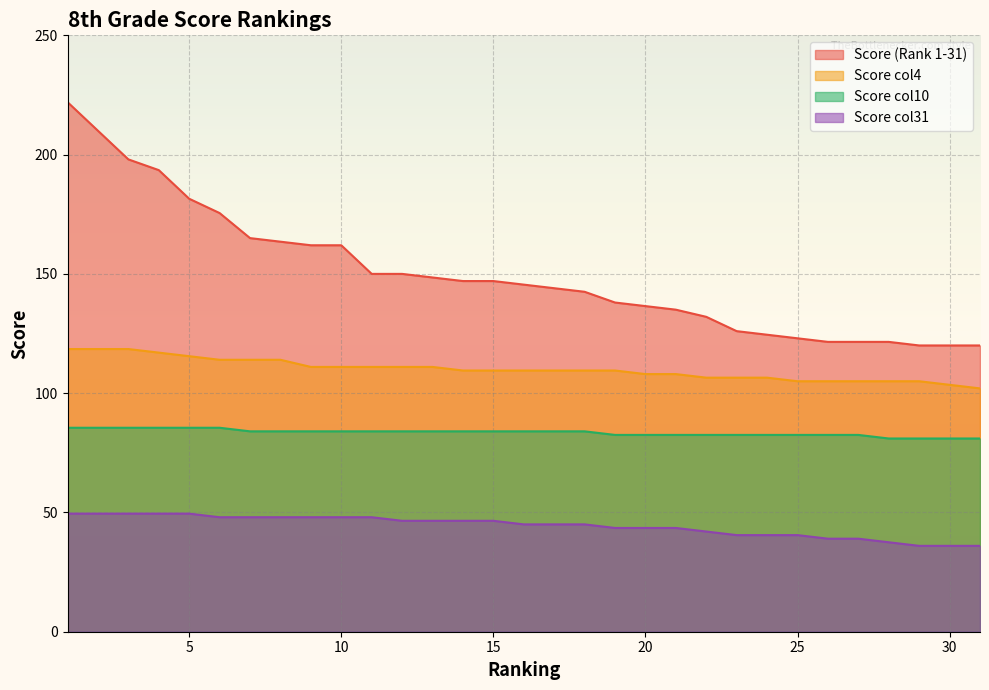

What is the total value across all series at 21?

369.0